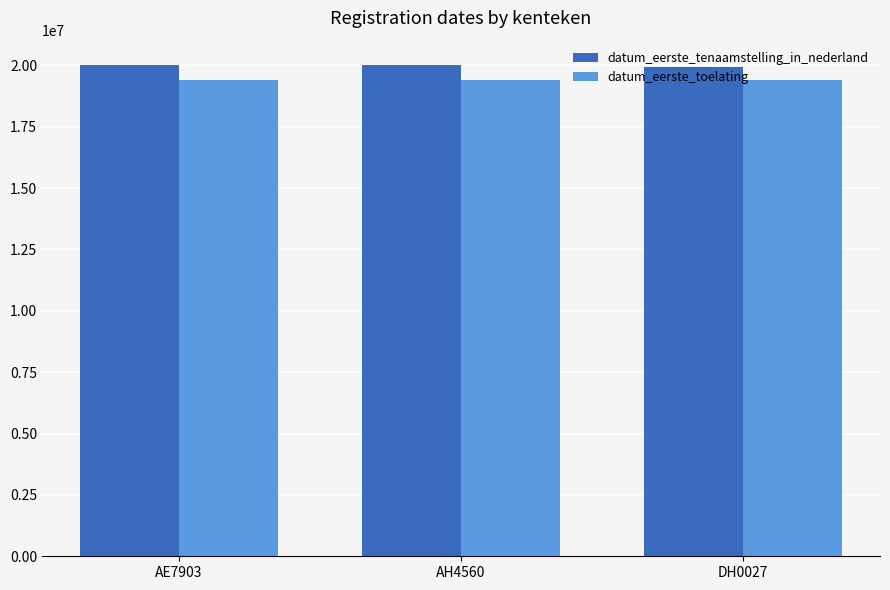

What is the difference between the highest and lowest values at AH4560?

590685